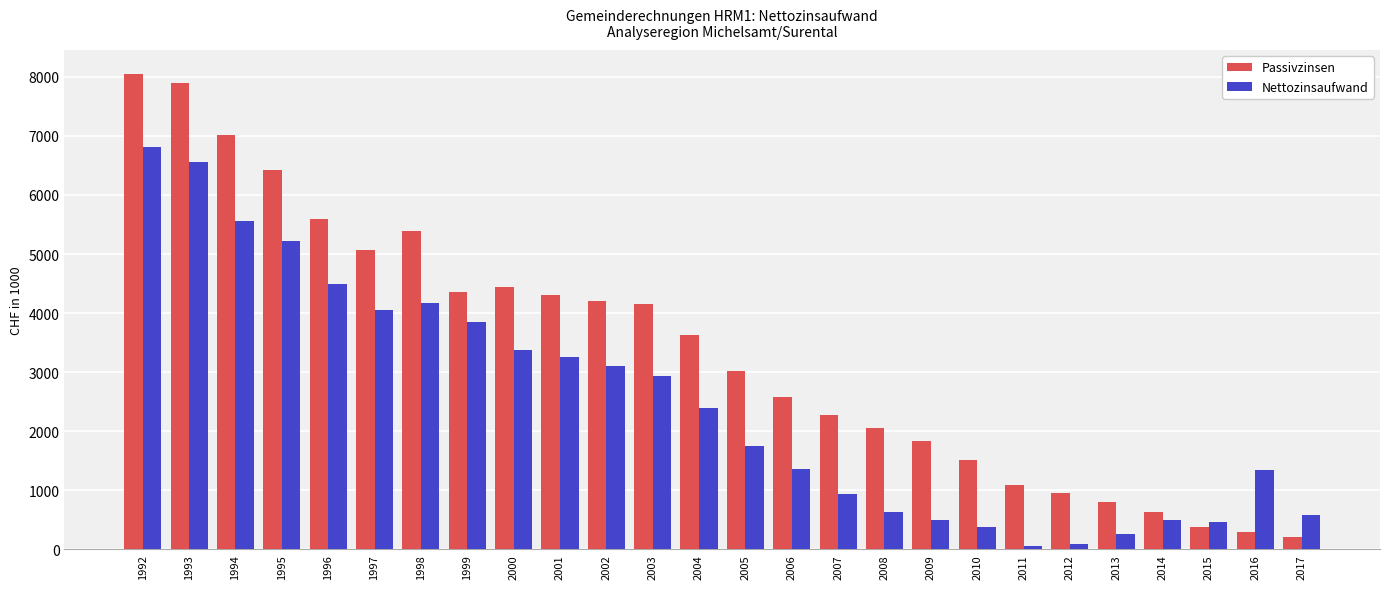

Is it true that Passivzinsen equals 5547.4 at 1992?

False